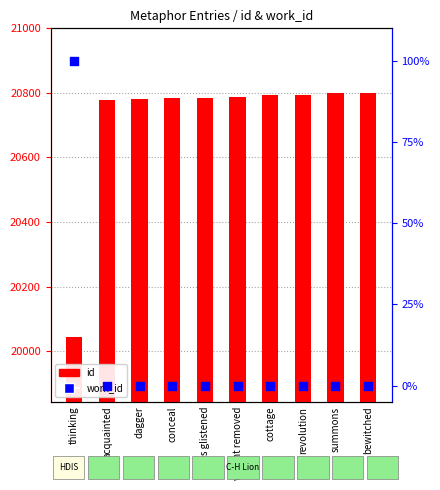

At which category is the sum across all series the highest?

bewitched